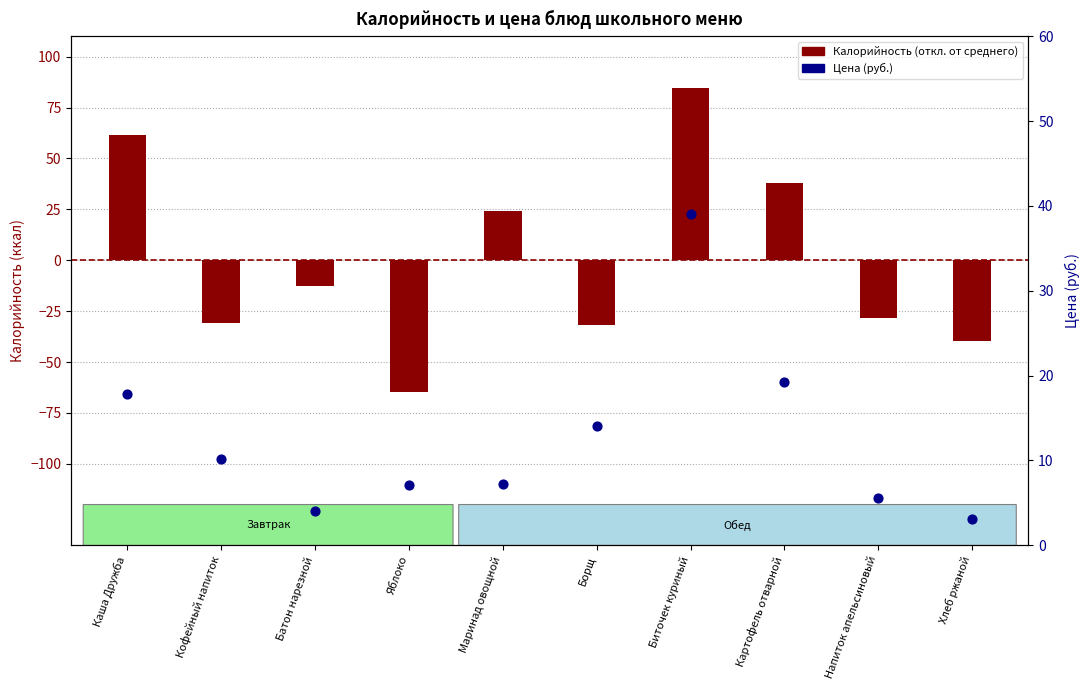

Which series has the largest total across all categories?

Цена (руб.)